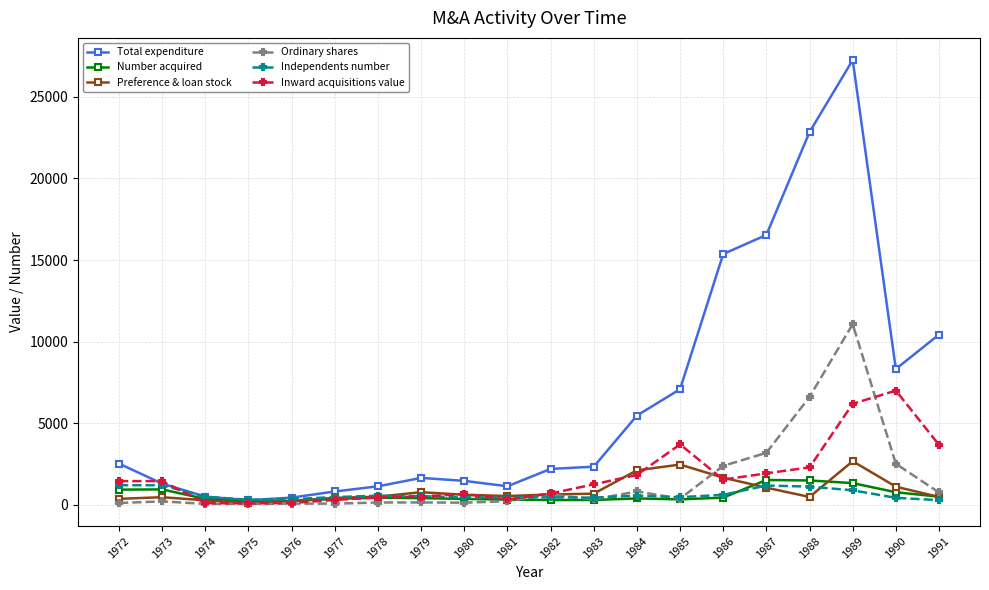

True or false: Inward acquisitions value has more than 1 interior local peaks.

True